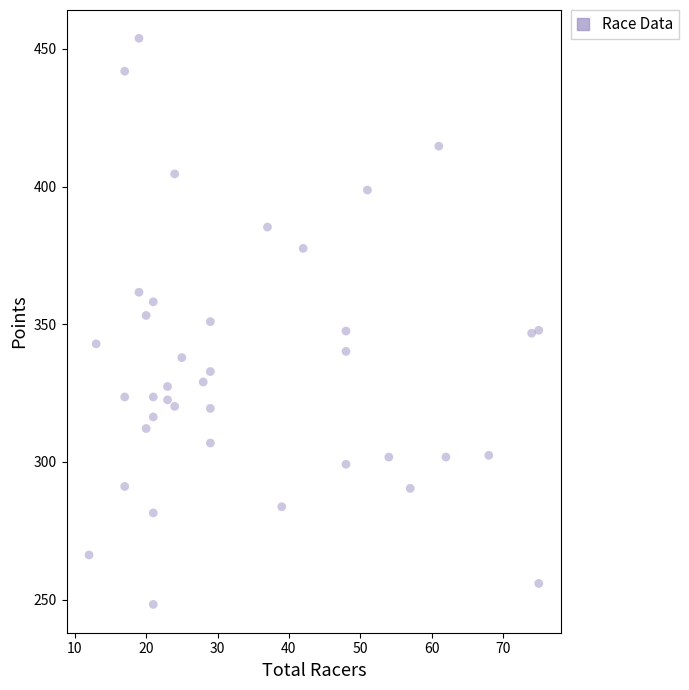

What is the range of Y values (max minus min)?

205.7